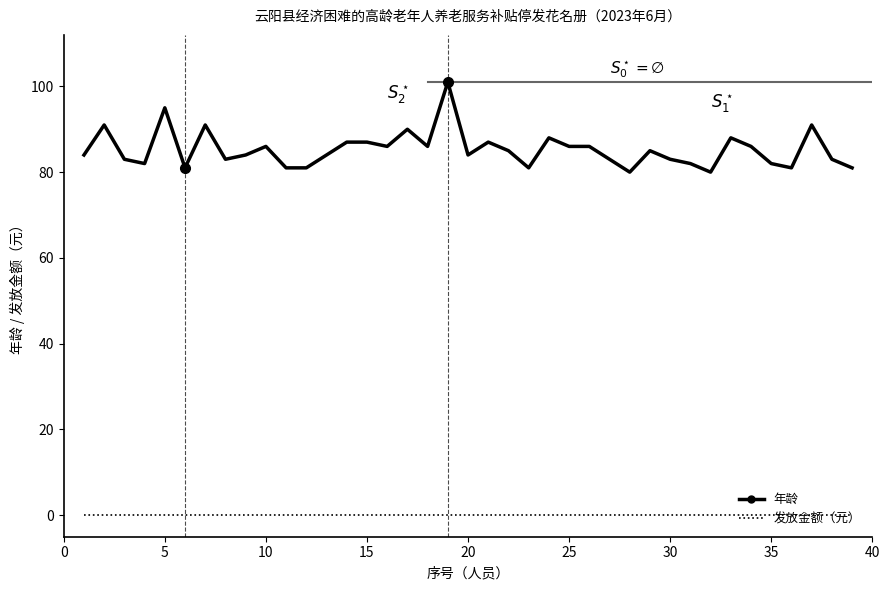

List the series in order of their overall mean, lowest first.

发放金额（元）, 年龄